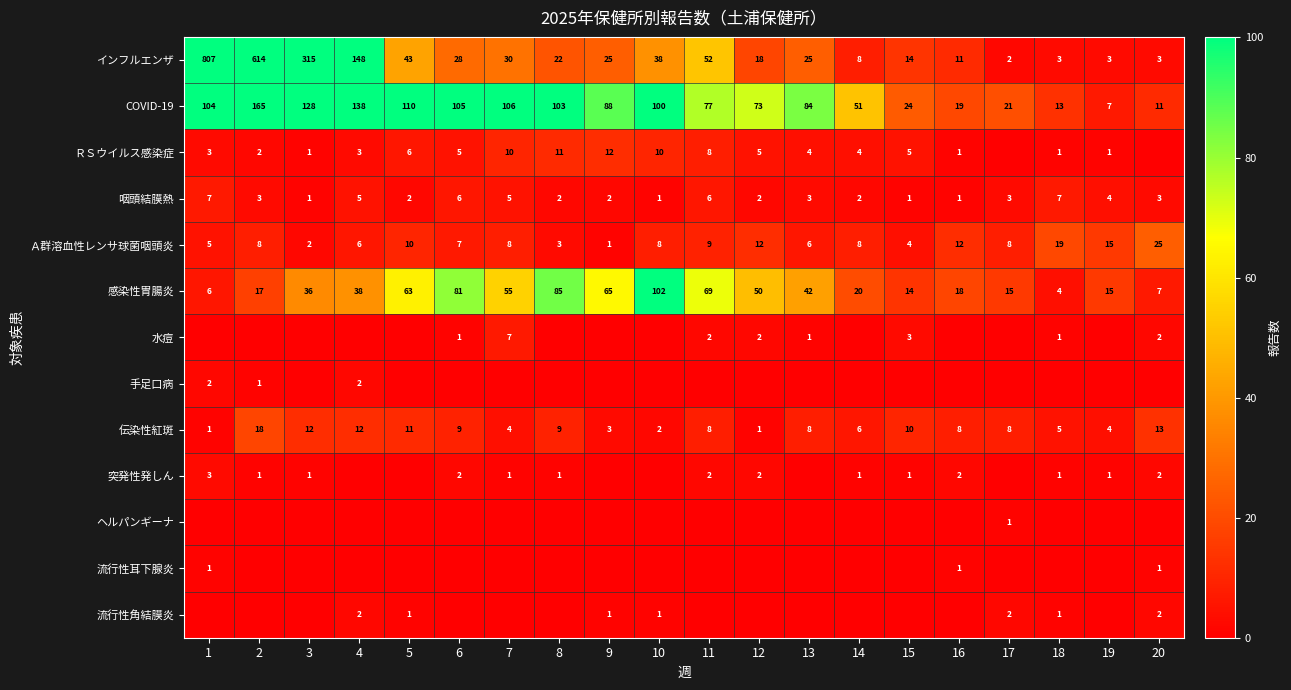

List the labels in order of COVID-19 value, largest first.

2, 4, 3, 5, 7, 6, 1, 8, 10, 9, 13, 11, 12, 14, 15, 17, 16, 18, 20, 19